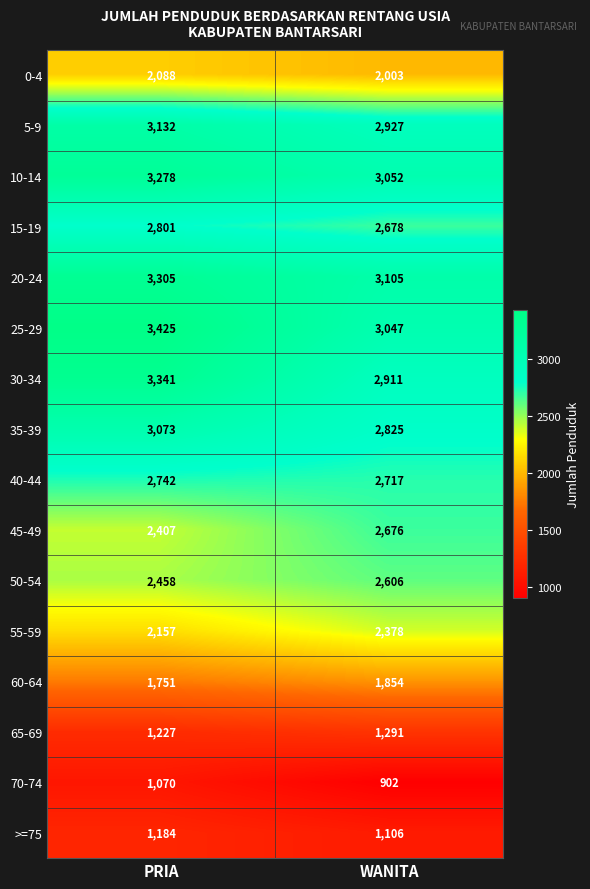

At which label does 70-74 reach its peak?

PRIA